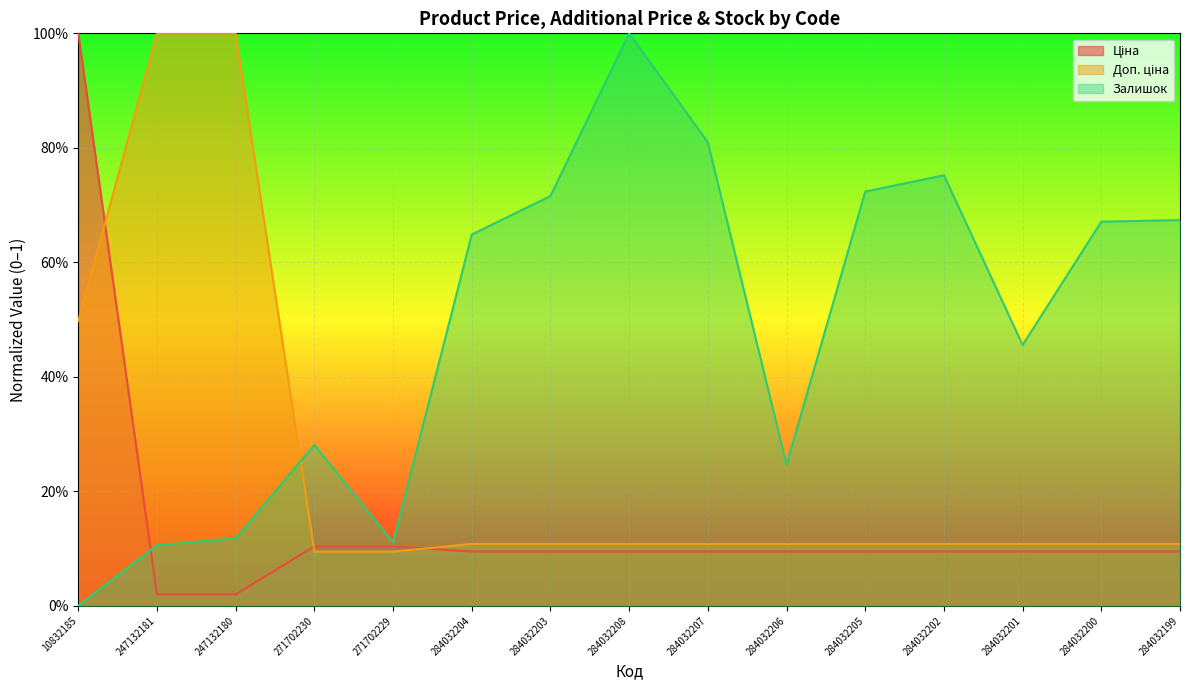

What is the average value of the Залишок series?

0.5